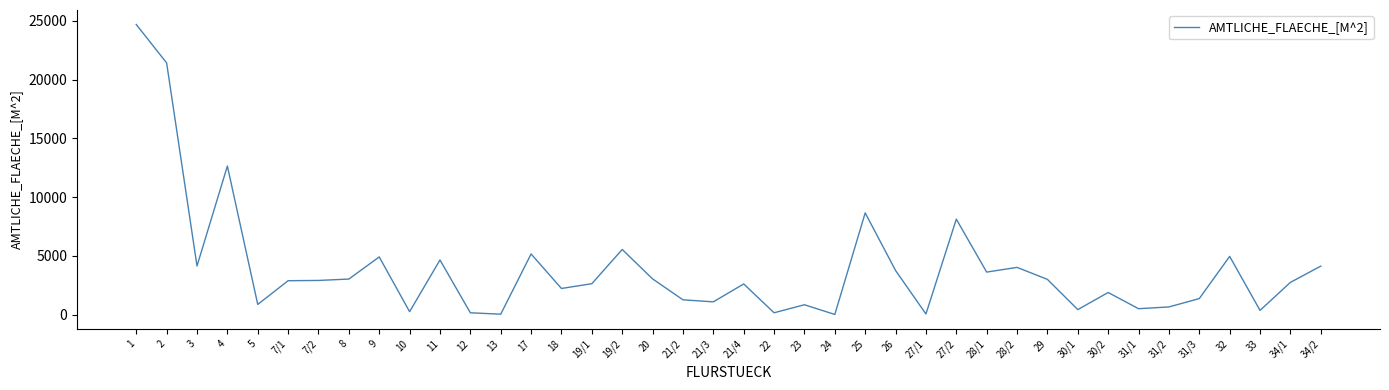

Which has a higher value, 30/2 or 17?

17